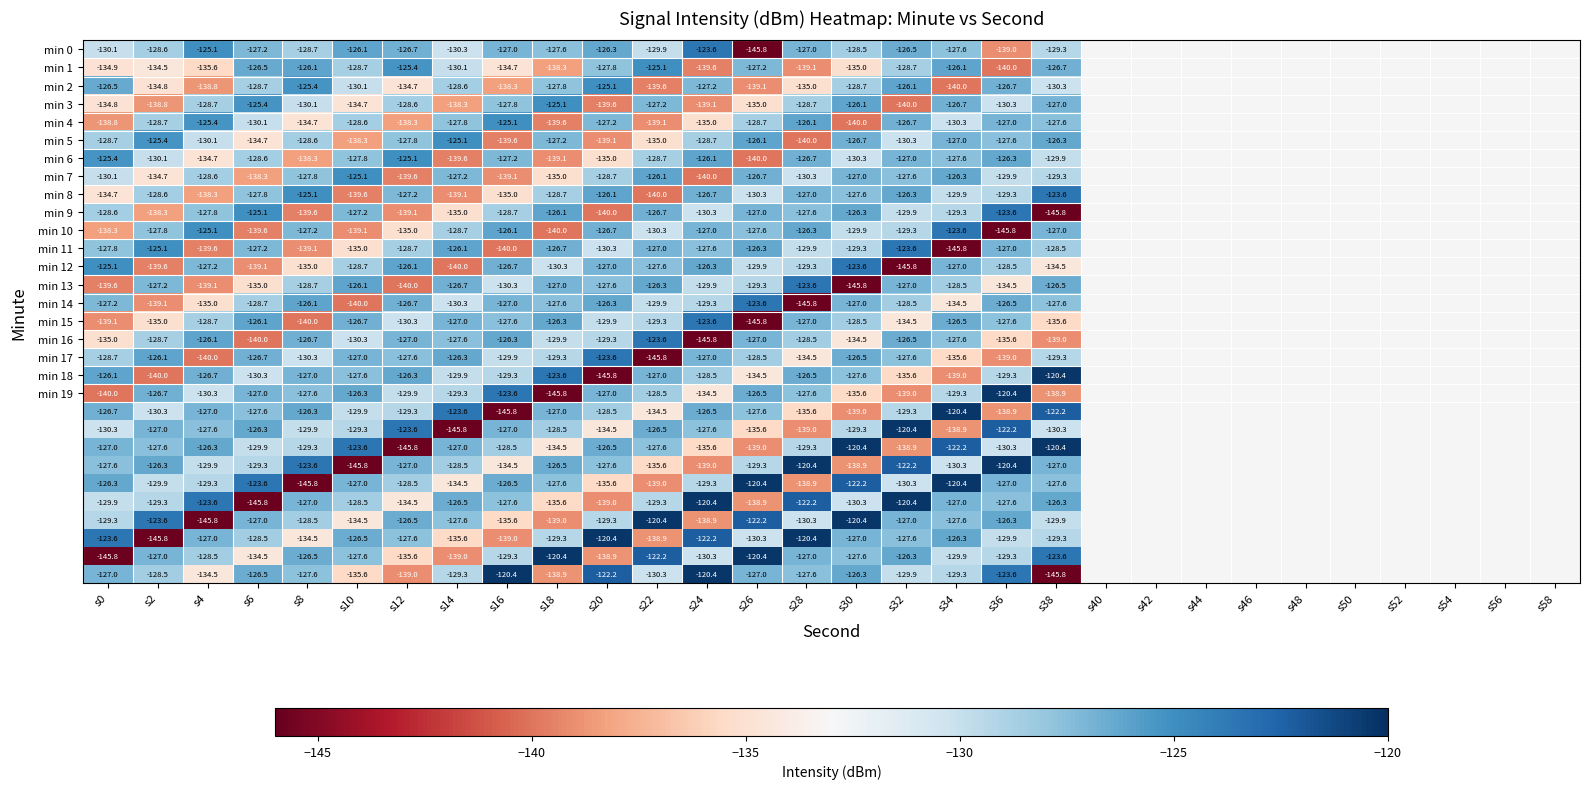

What is the minimum value shown in the chart?

-145.8